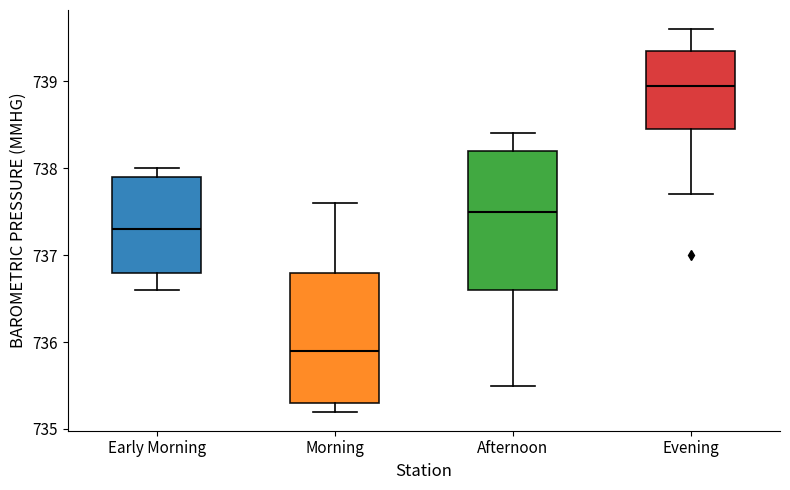

Where is the lower edge of the box for Early Morning on the y-axis? The values are not printed on the chart, so give them approximately, as read against the axis.

736.8